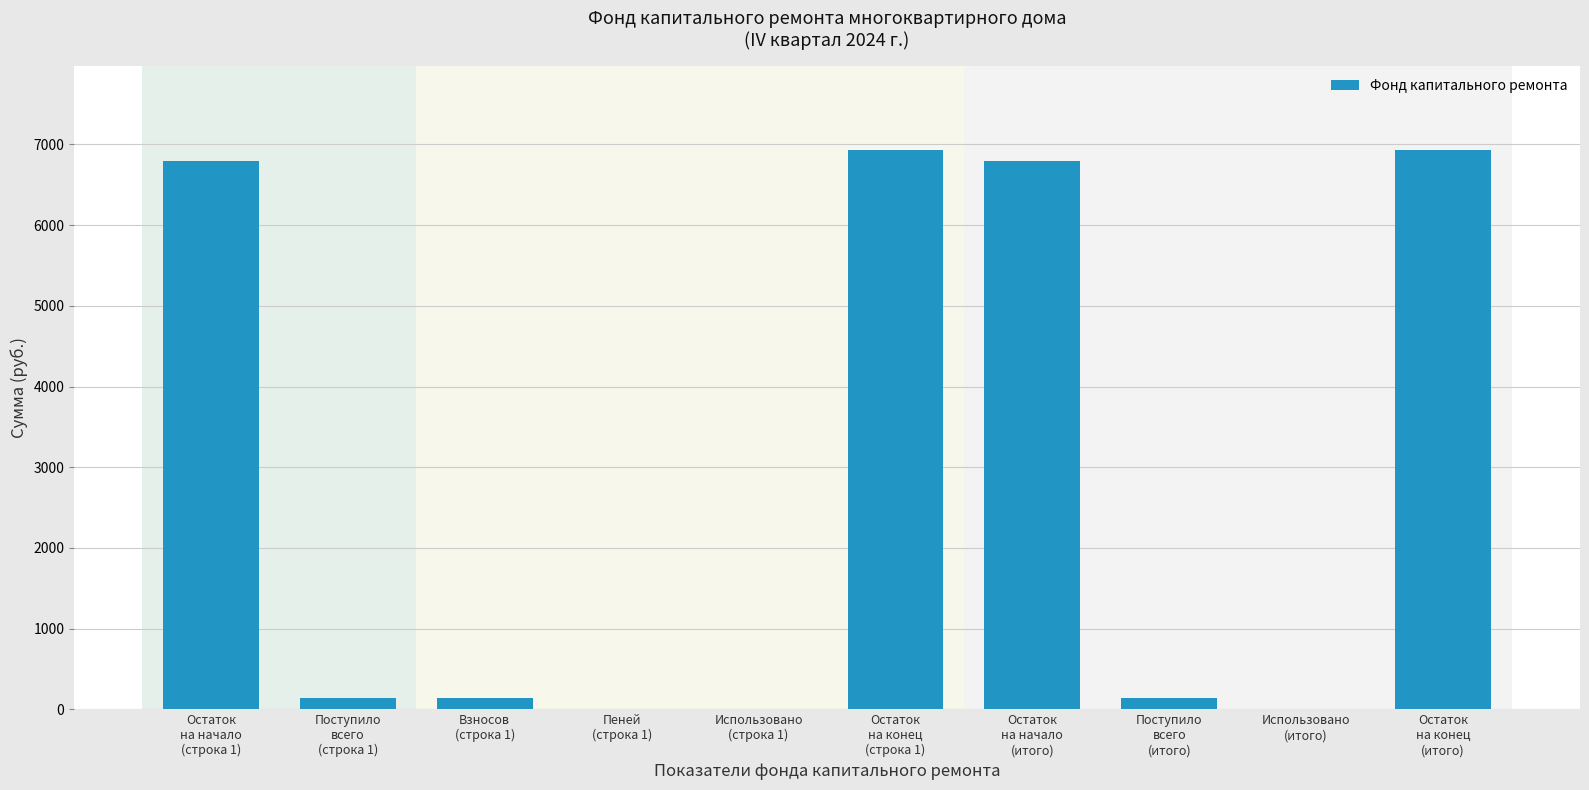

How many categories are shown in the chart?

10